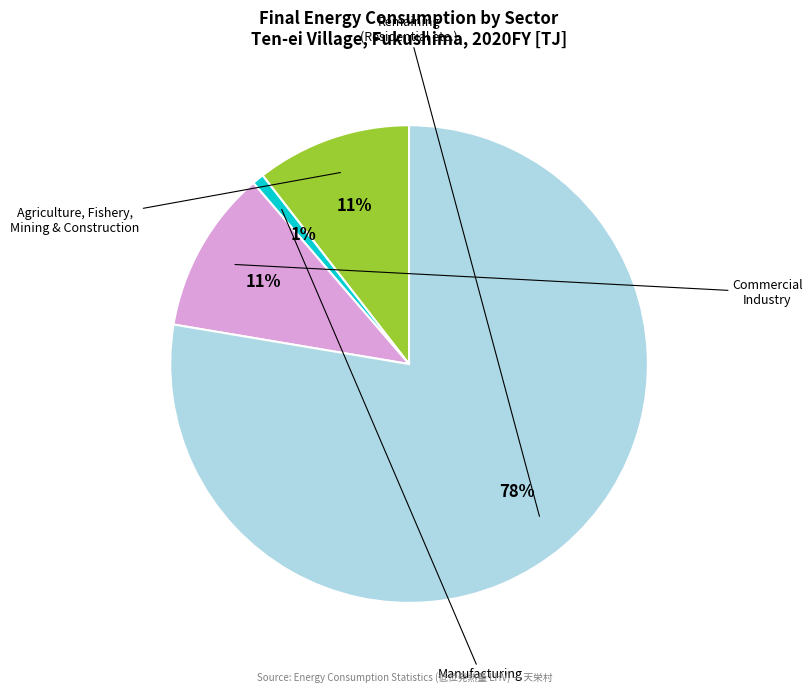

Is there any slice that represents more than half of the pie?

Yes